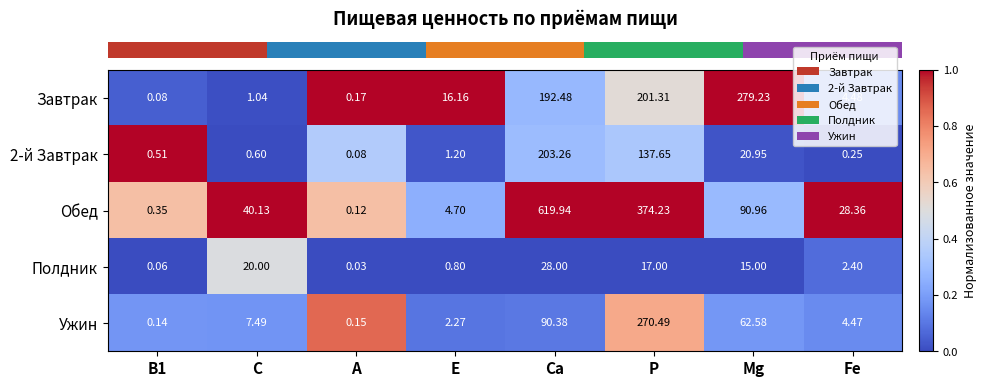

Which series has the widest spread of values?

Обед